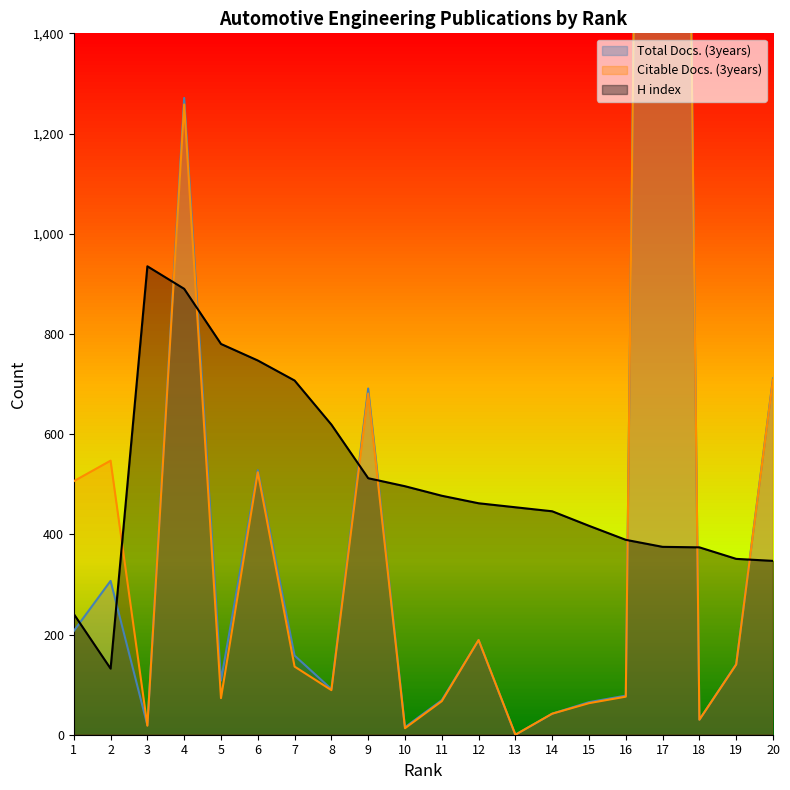

Count the number of data series in this chart.

3